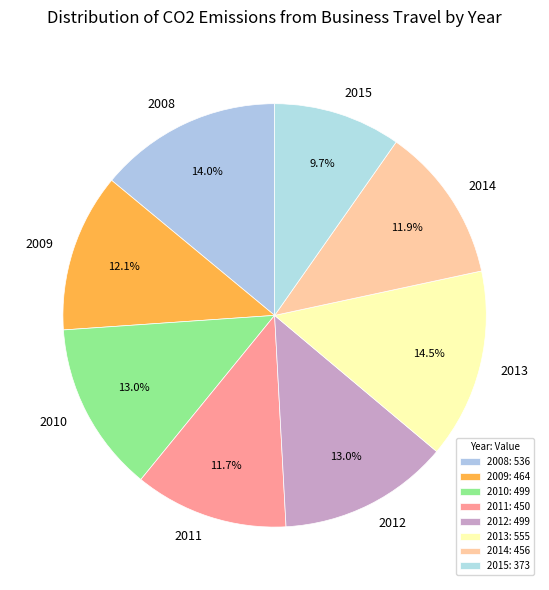

How many segments does this pie chart have?

8